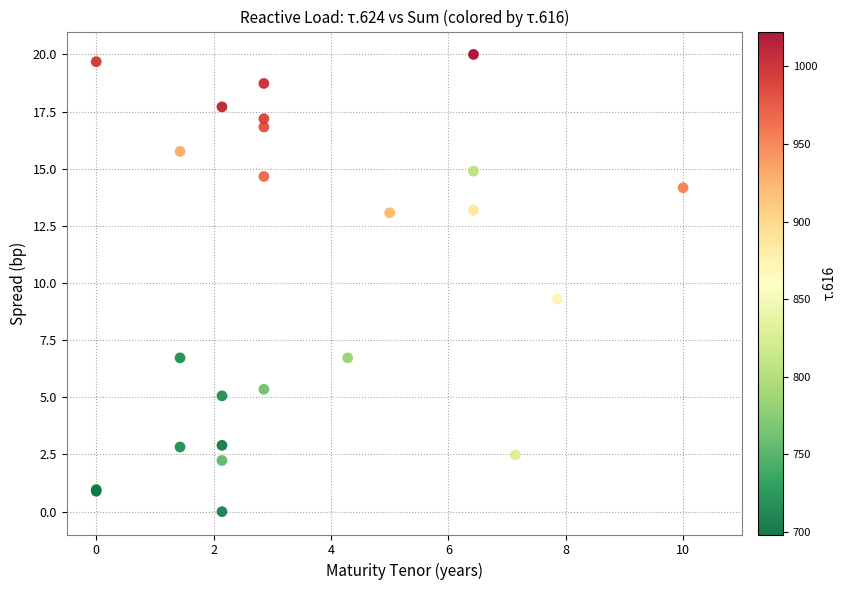

What Y value in the scatter plot is closest to 10?

9.3